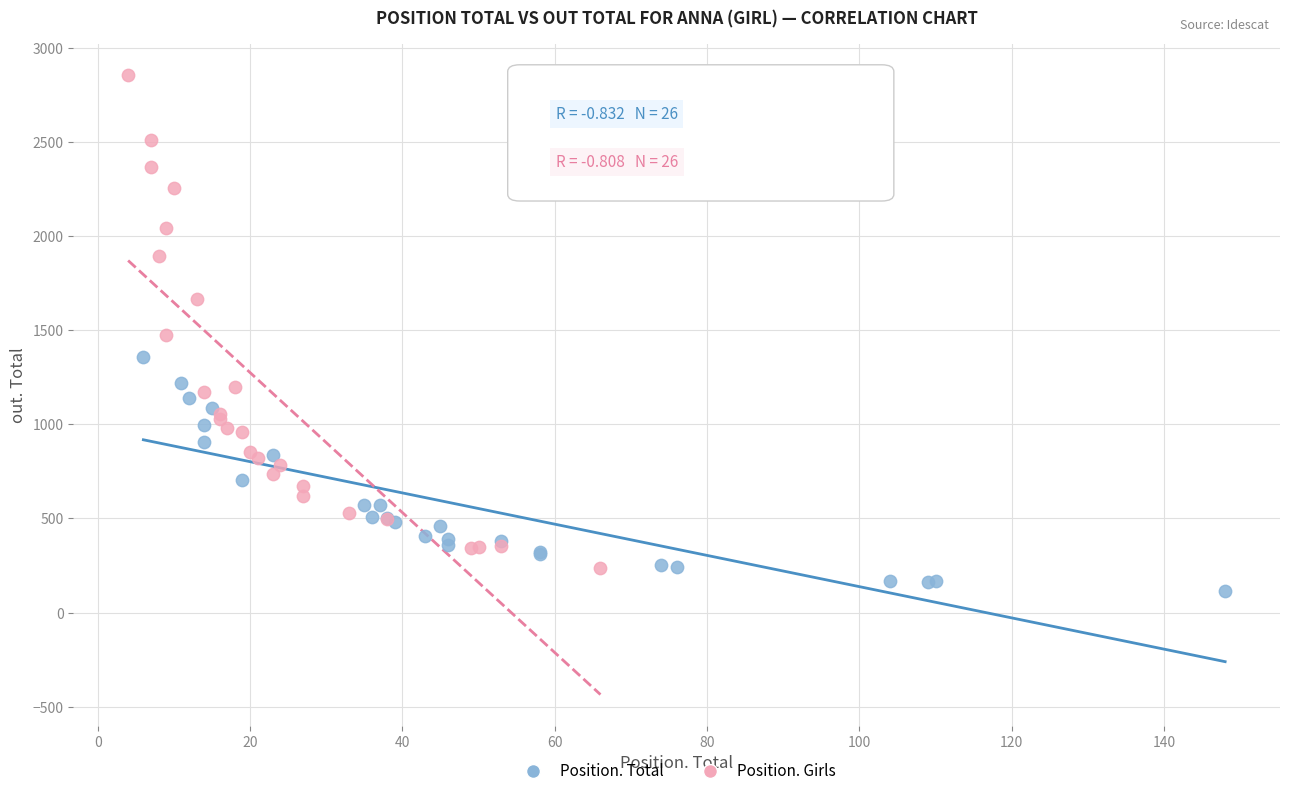

Which series has the widest spread of Y values?

Position. Girls